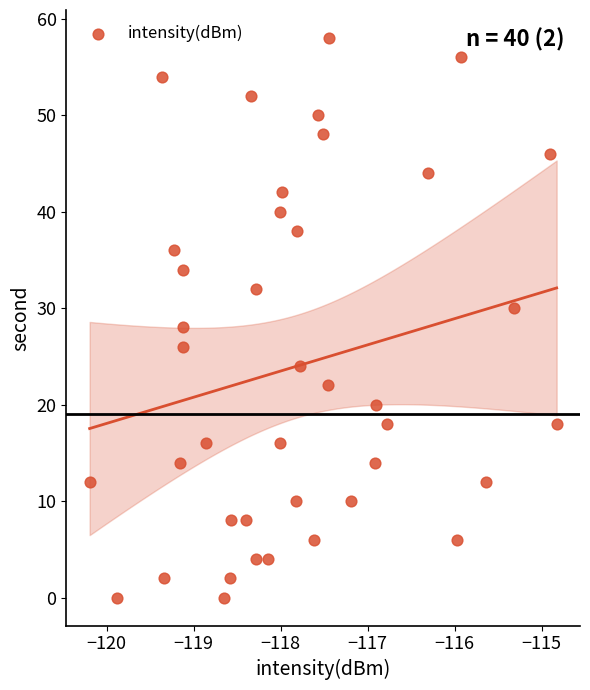

What is the range of Y values (max minus min)?

58